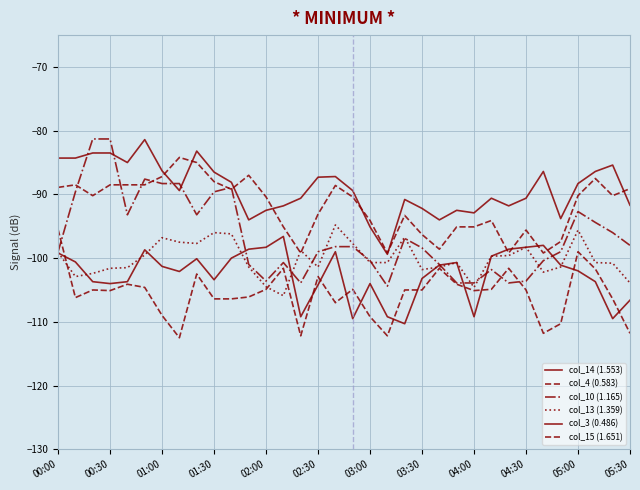

What is the smallest value displayed?

-112.5